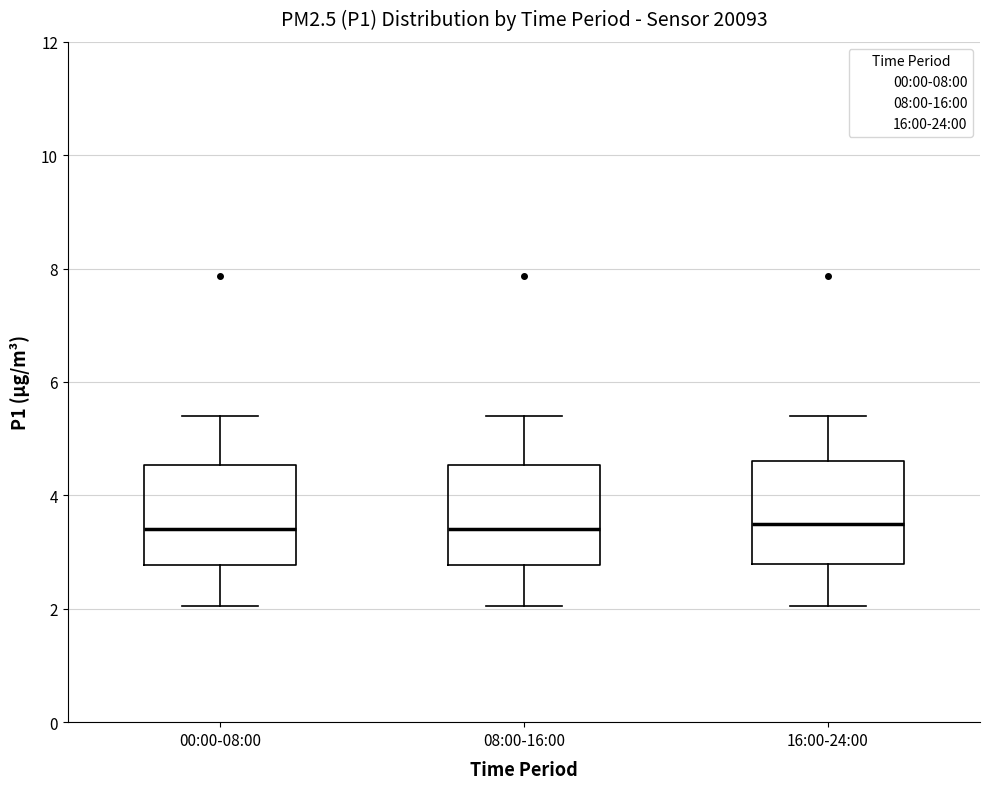

Where is the lower edge of the box for 16:00-24:00 on the y-axis? The values are not printed on the chart, so give them approximately, as read against the axis.

2.8